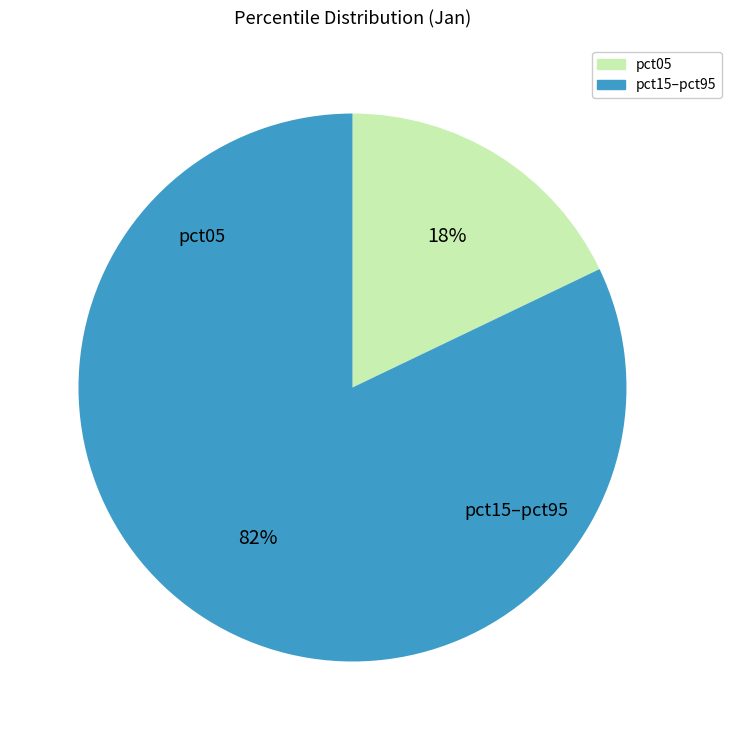

To the nearest percent, what is the average slice percentage?

50%